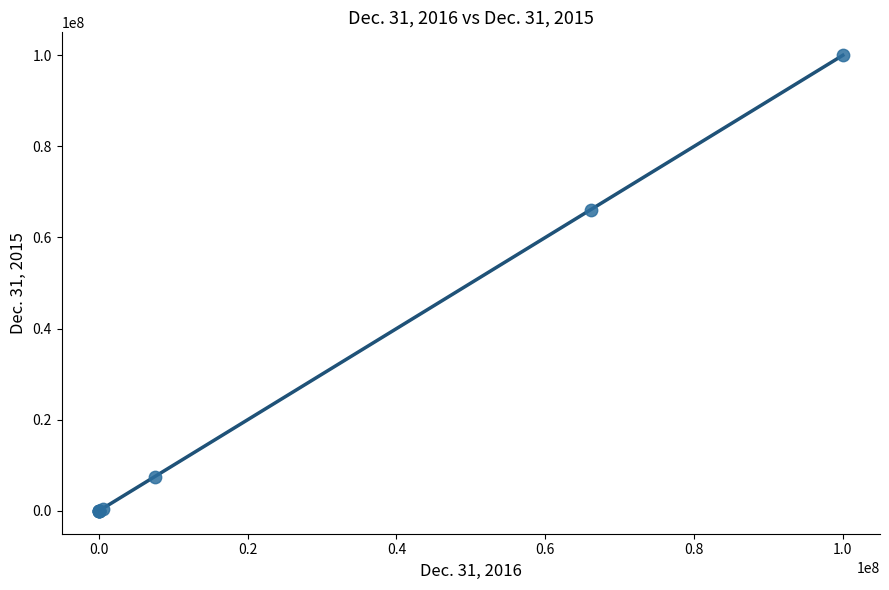

What Y value in the scatter plot is closest to 50000000?

66041338.0